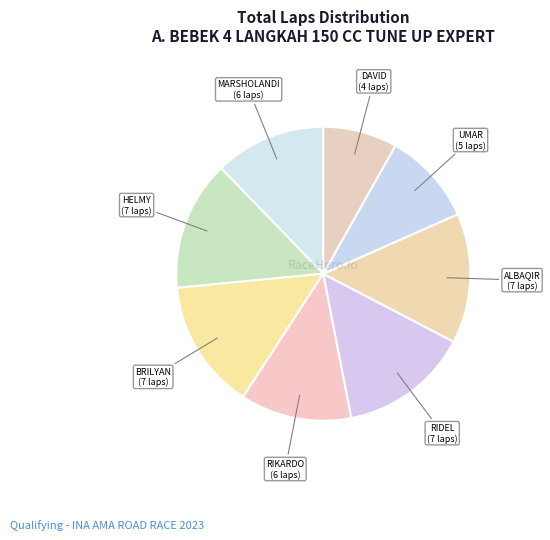

Which category has the biggest portion of the pie?

HELMY E. LEKATOMPESSY